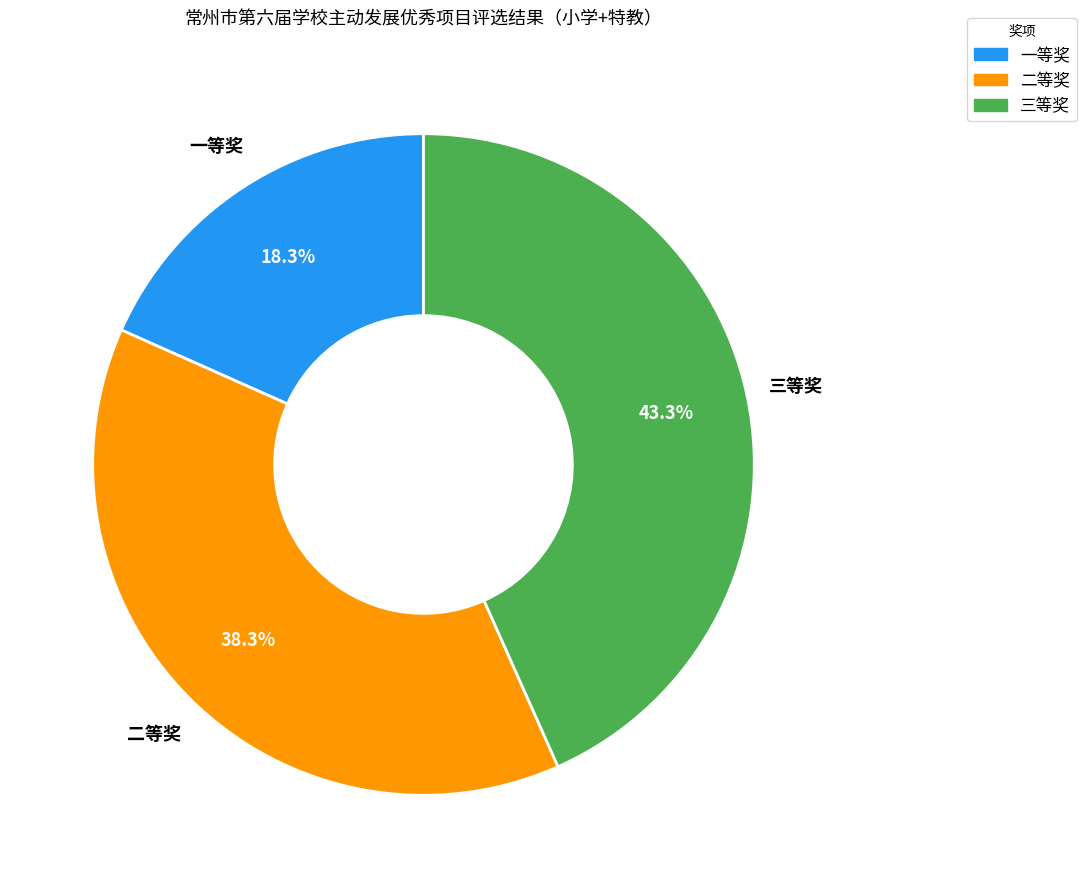

What is the ratio of the value at 二等奖 to the value at 一等奖?

2.1